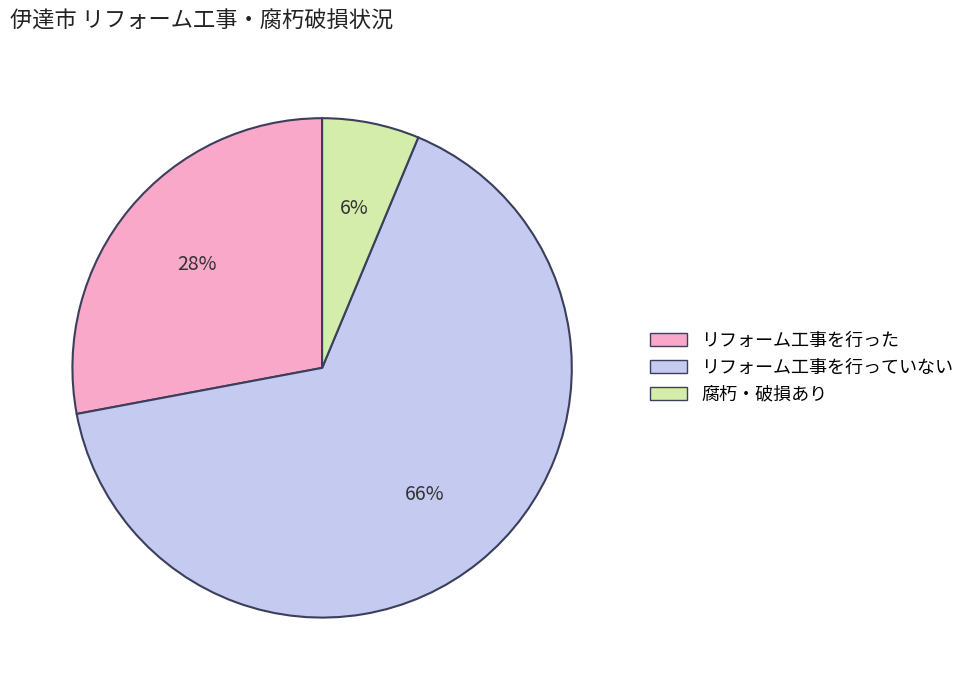

The リフォーム工事を行った slice represents 35% of the pie. True or false?

False